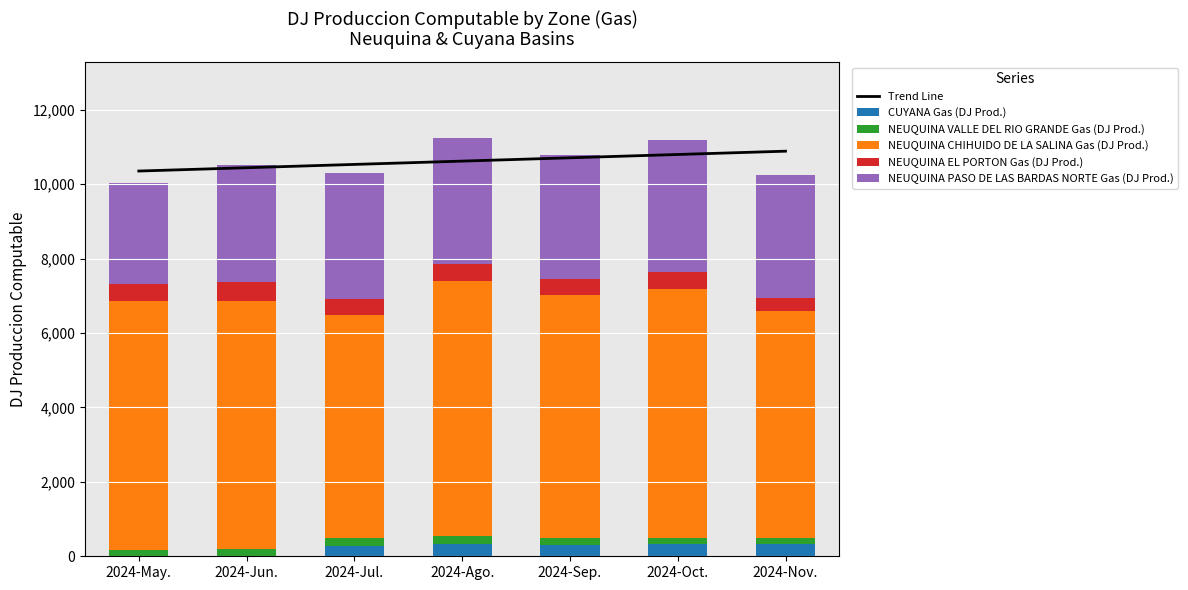

List the series in order of their peak value, lowest first.

NEUQUINA VALLE DEL RIO GRANDE Gas (DJ Prod.), CUYANA Gas (DJ Prod.), NEUQUINA EL PORTON Gas (DJ Prod.), NEUQUINA PASO DE LAS BARDAS NORTE Gas (DJ Prod.), NEUQUINA CHIHUIDO DE LA SALINA Gas (DJ Prod.), Trend Line